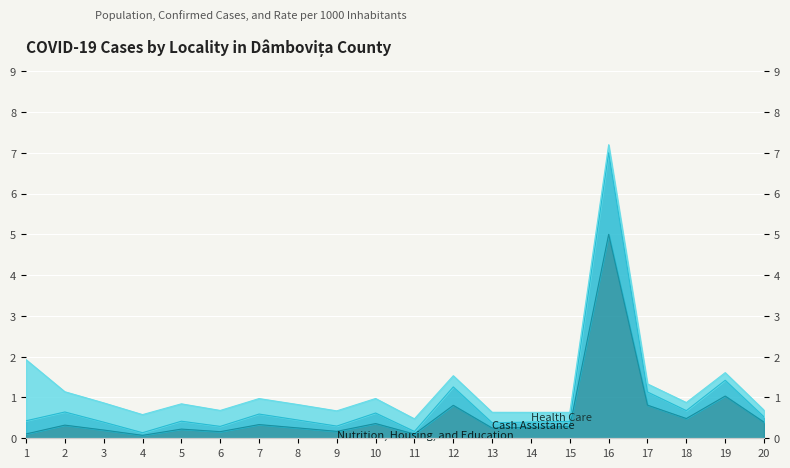

What is the difference between the highest and lowest values at 14?

0.4